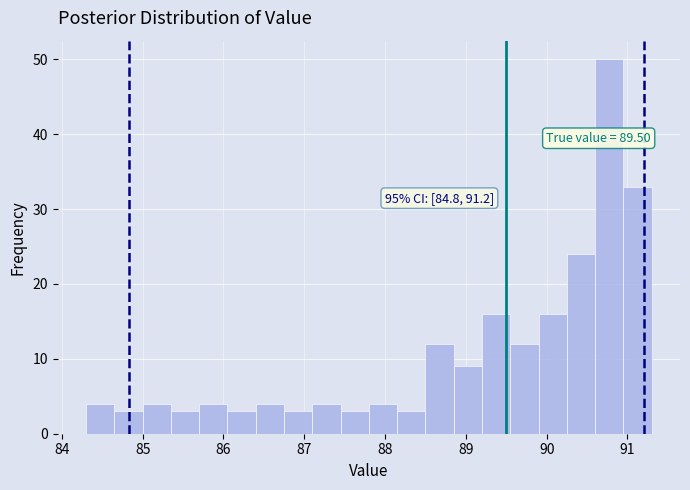

Read against the x-axis, roughly where is the centre of the tallest bar?

90.8